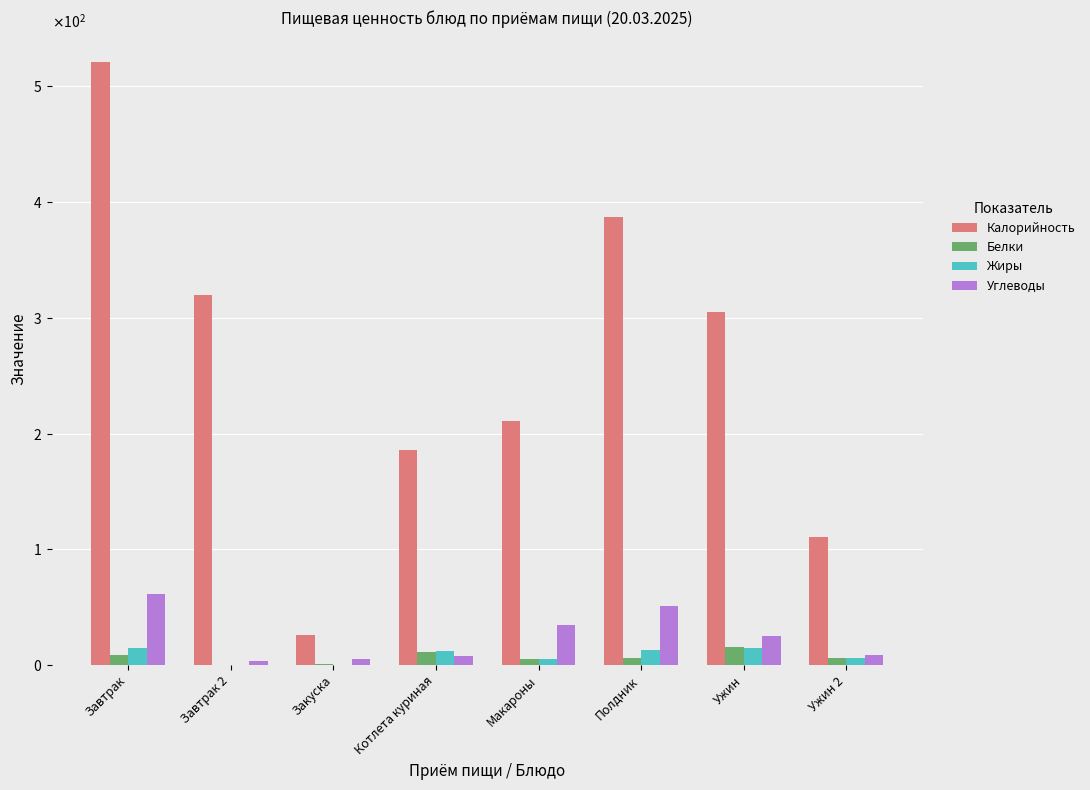

Which has a higher value, Макароны or Закуска?

Макароны